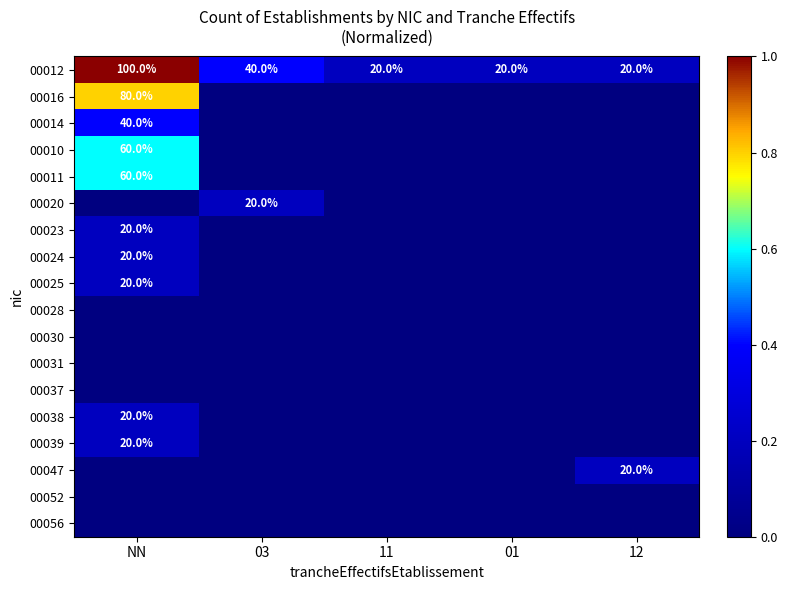

Is it true that 00012 equals 17 at 03?

False